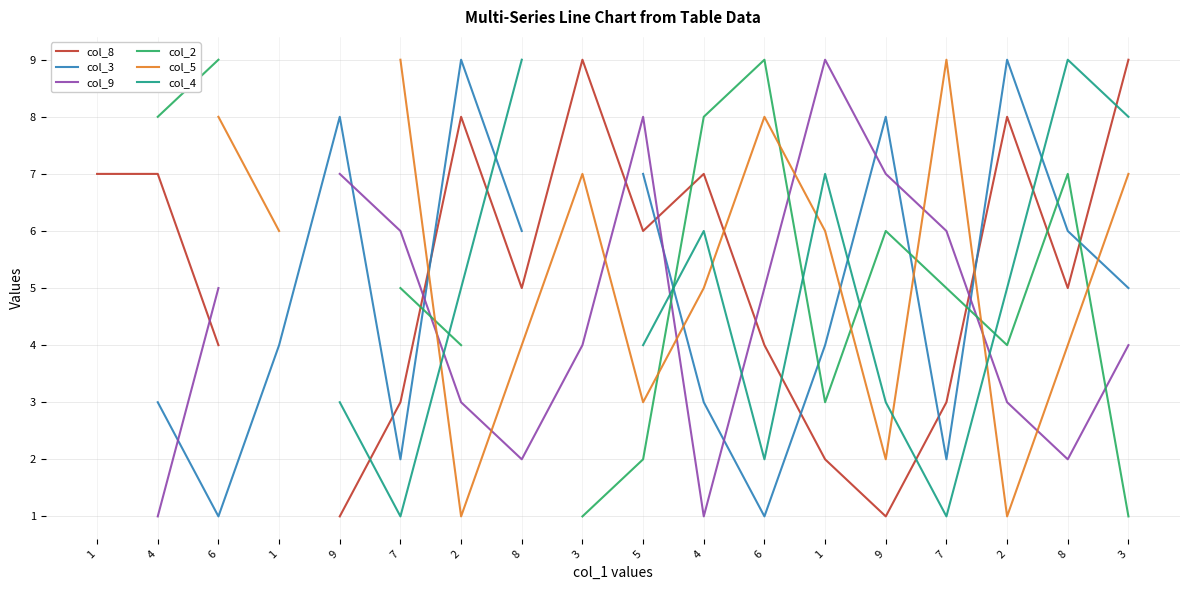

The col_3 series shows 8.0 at 9. True or false?

True